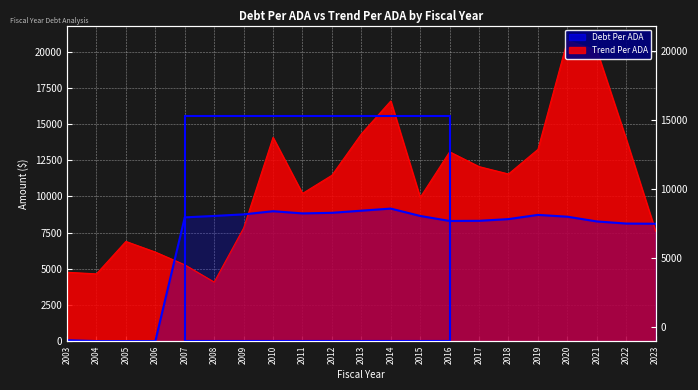

What is the difference between the maximum and minimum values in the Trend Per ADA series?

16693.6